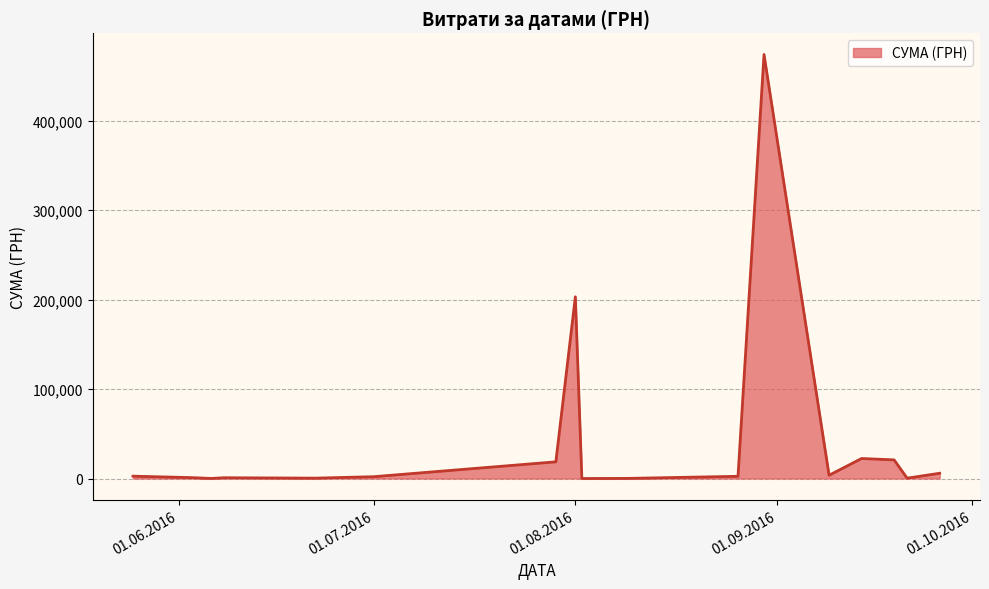

At which category does the data reach its first local valley?

2